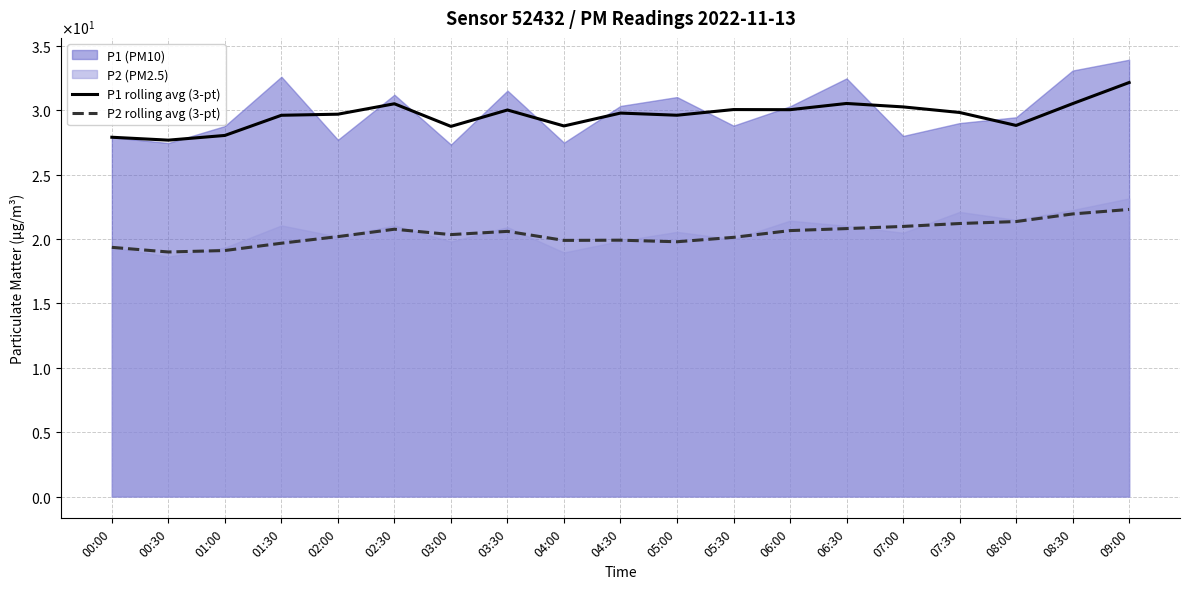

What position from the right is 05:00?

9